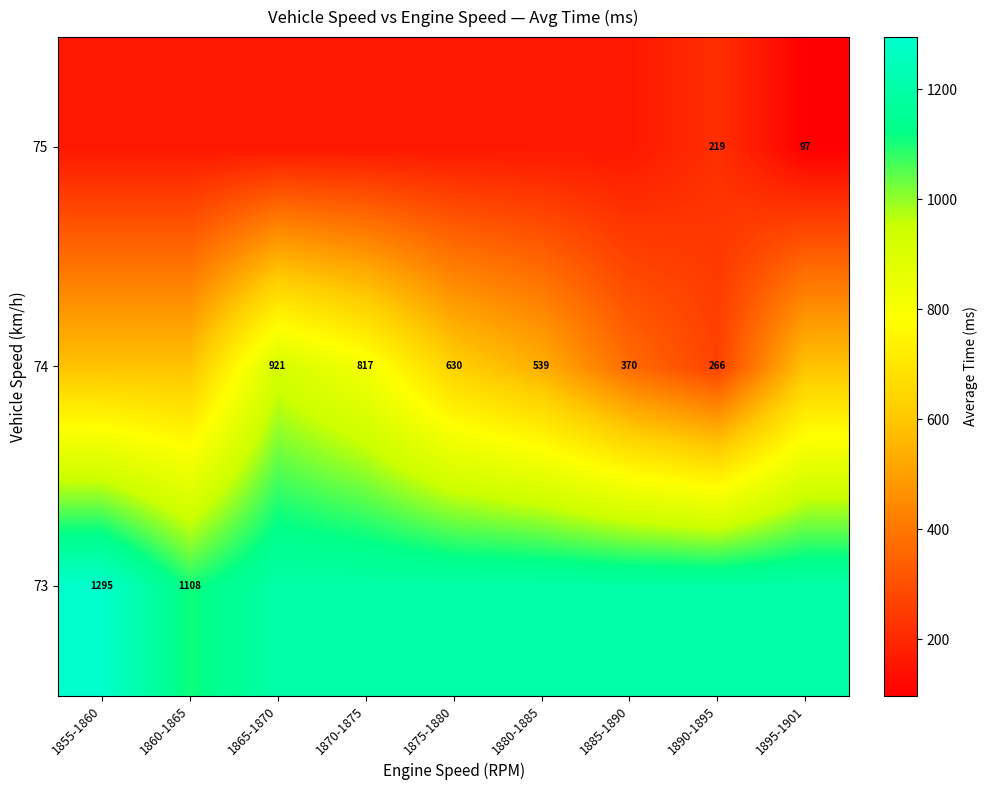

Is the value of 74 at 1875-1880 greater than the value of 73 at 1855-1860?

No